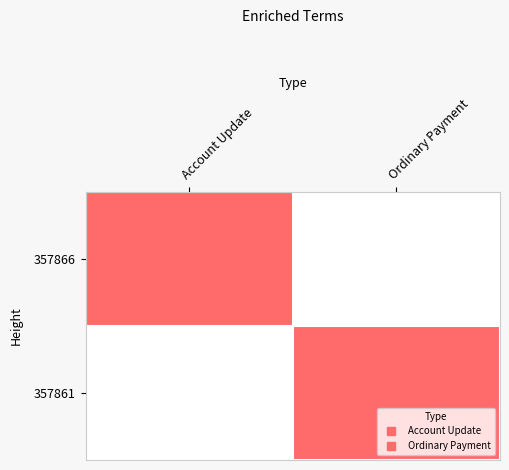

Reading left to right, transcribe all the data shown in this chart.

357866: Account Update=1	Ordinary Payment=0
357861: Account Update=0	Ordinary Payment=1